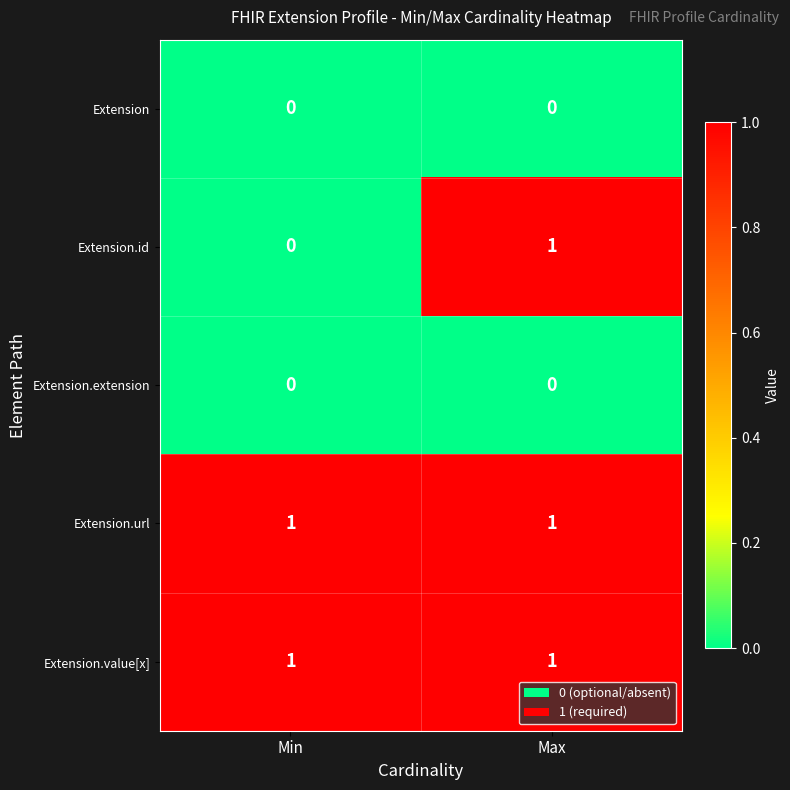

Which series has the largest range (max minus min)?

Extension.id